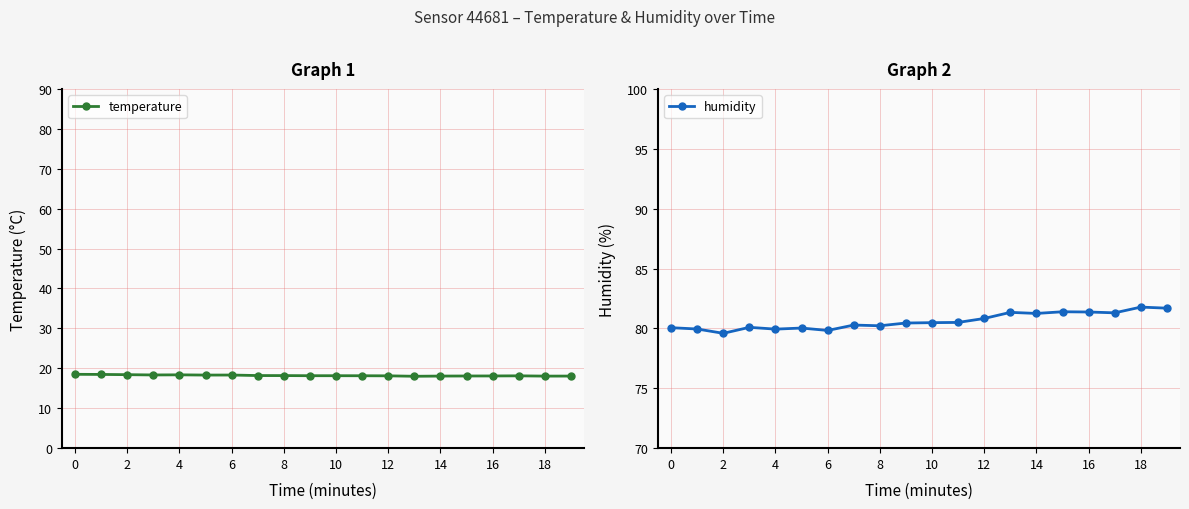

True or false: humidity and temperature intersect in this chart.

False